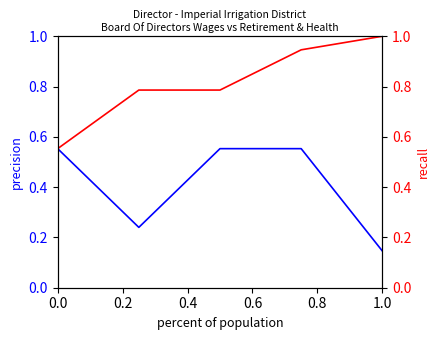

How many categories are shown in the chart?

5